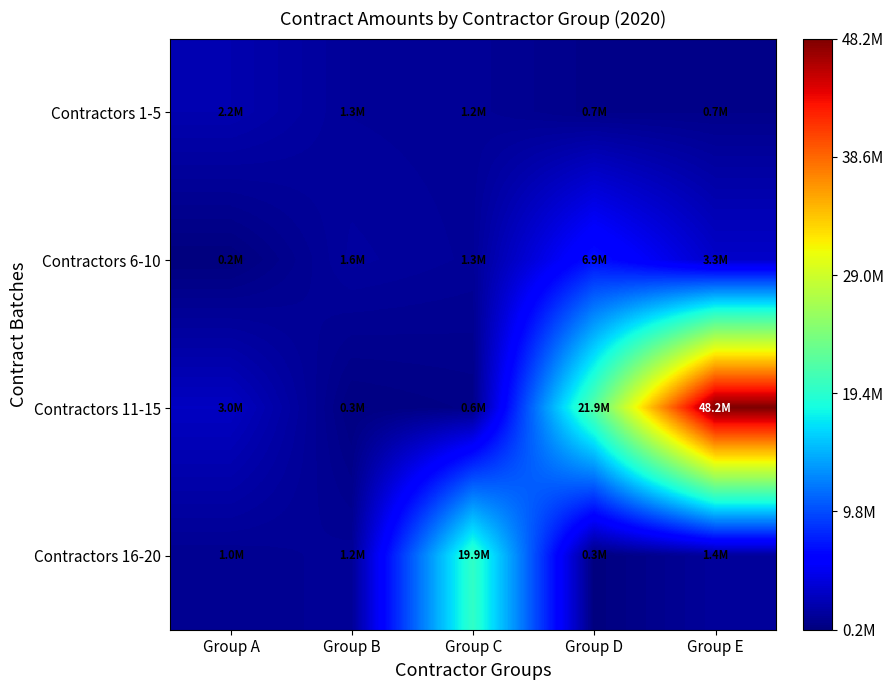

Reading left to right, transcribe all the data shown in this chart.

Contractors 1-5: Group A=2245279.7	Group B=1291068.7	Group C=1197781.7	Group D=662245.2	Group E=703418.3
Contractors 6-10: Group A=178233.9	Group B=1563075.4	Group C=1257316.8	Group D=6947368.8	Group E=3306551.0
Contractors 11-15: Group A=3017738.2	Group B=325112.7	Group C=594228.3	Group D=21942893.9	Group E=48249912.7
Contractors 16-20: Group A=979323.8	Group B=1206390.3	Group C=19901858.3	Group D=250344.0	Group E=1402824.9